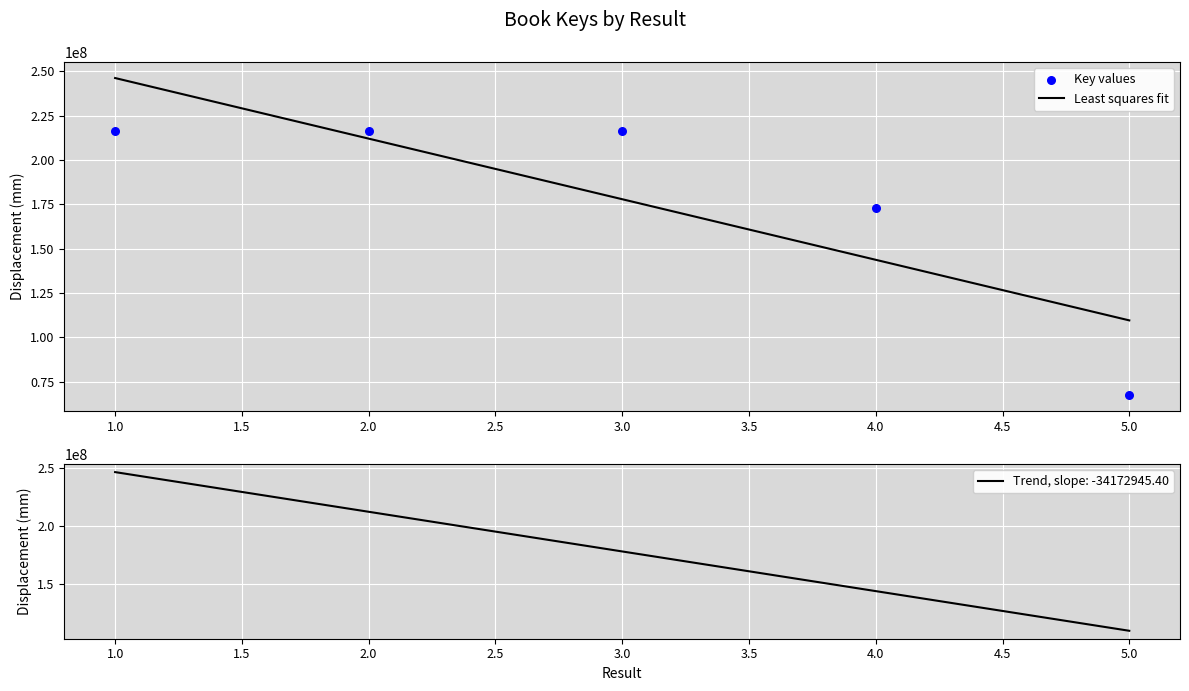

The value of Least squares fit at 4.0 is 143668748.2. True or false?

True